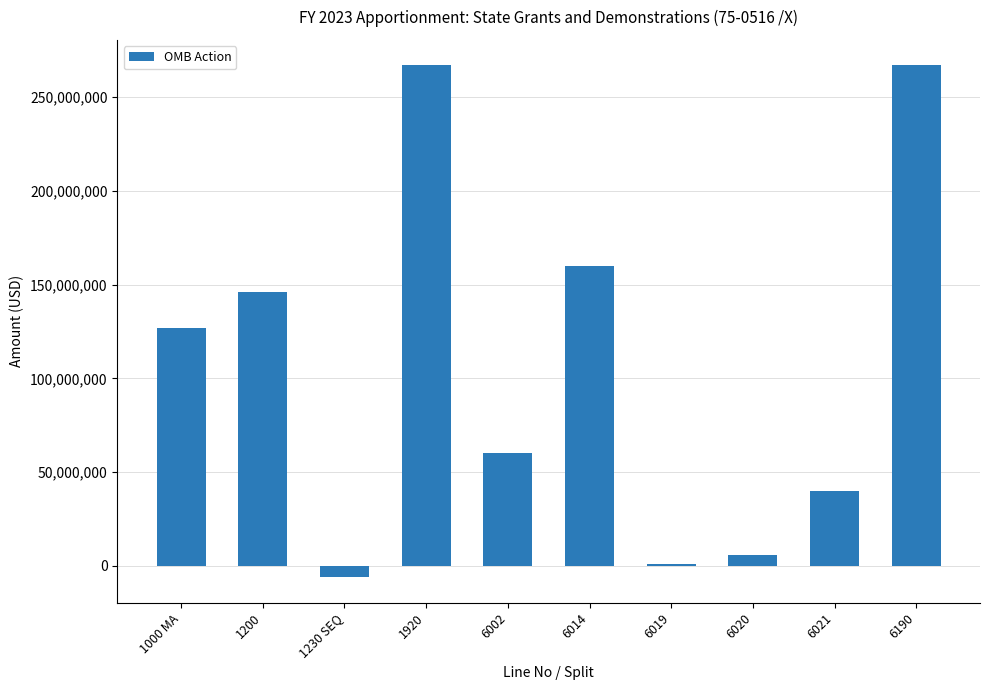

Approximately how many times larger is the value at 6190 compared to 1000 MA?

2.1